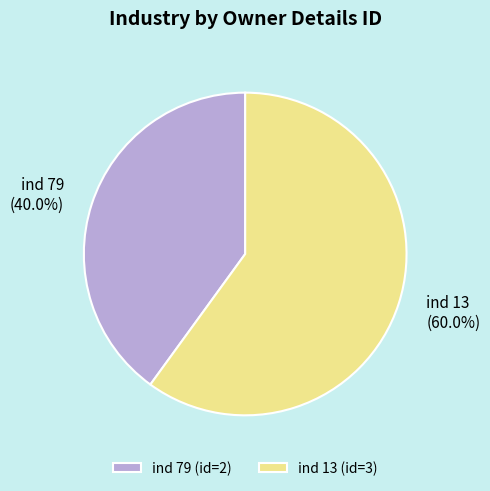

Approximately how many times larger is the value at ind 79 compared to ind 13?

0.7